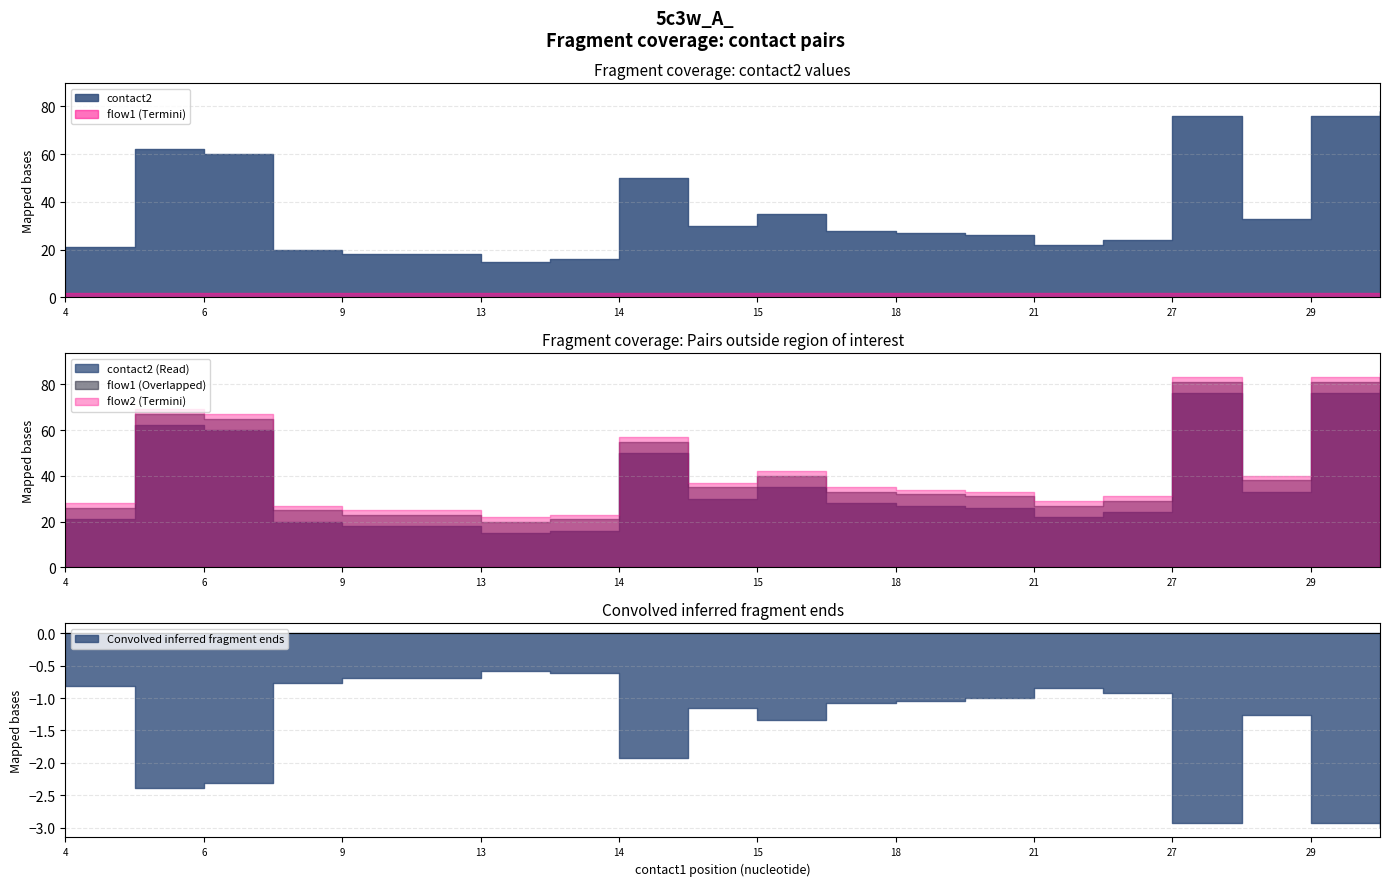

Between 9 and 19, which series saw the biggest shift?

contact2